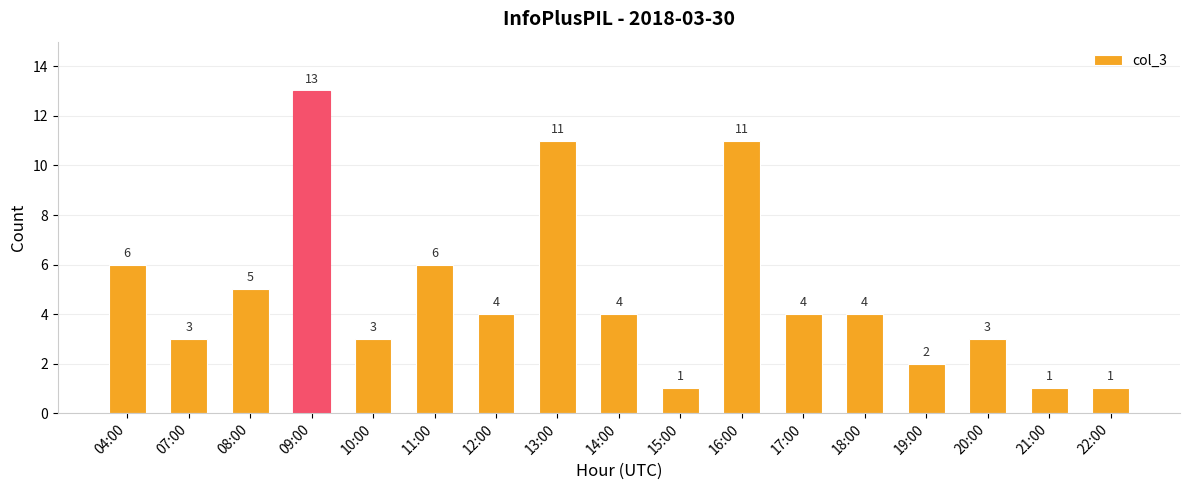

Which has a higher value, 12:00 or 10:00?

12:00